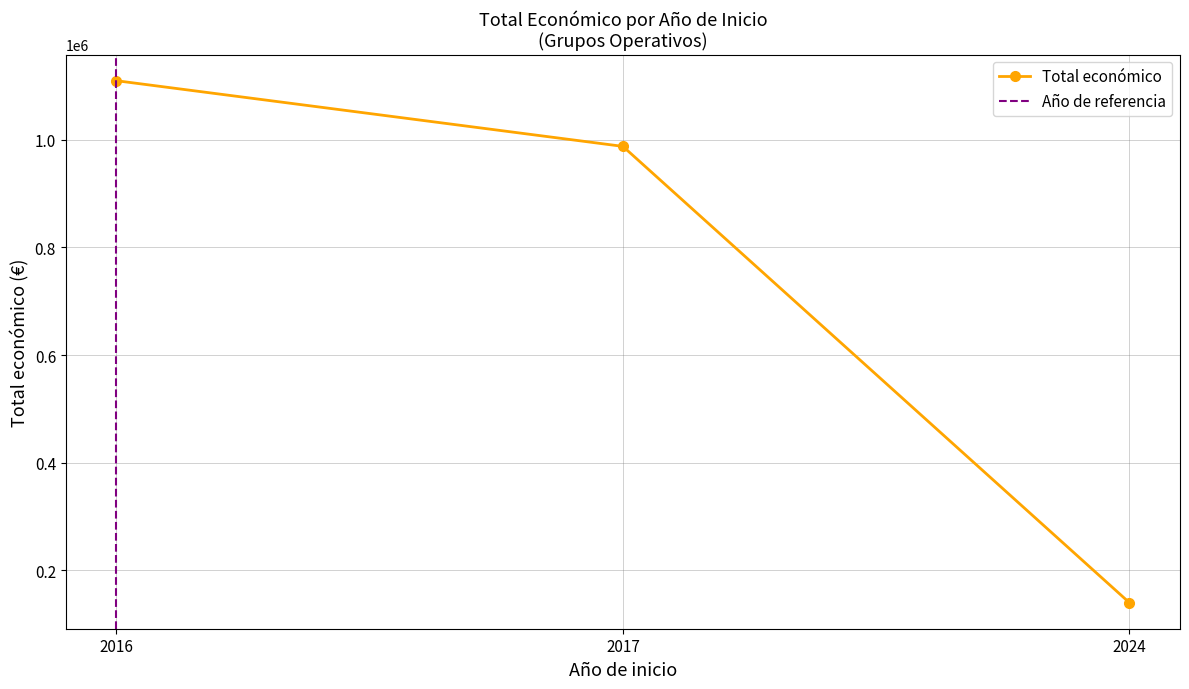

Is this an area chart (filled region under the line)?

No